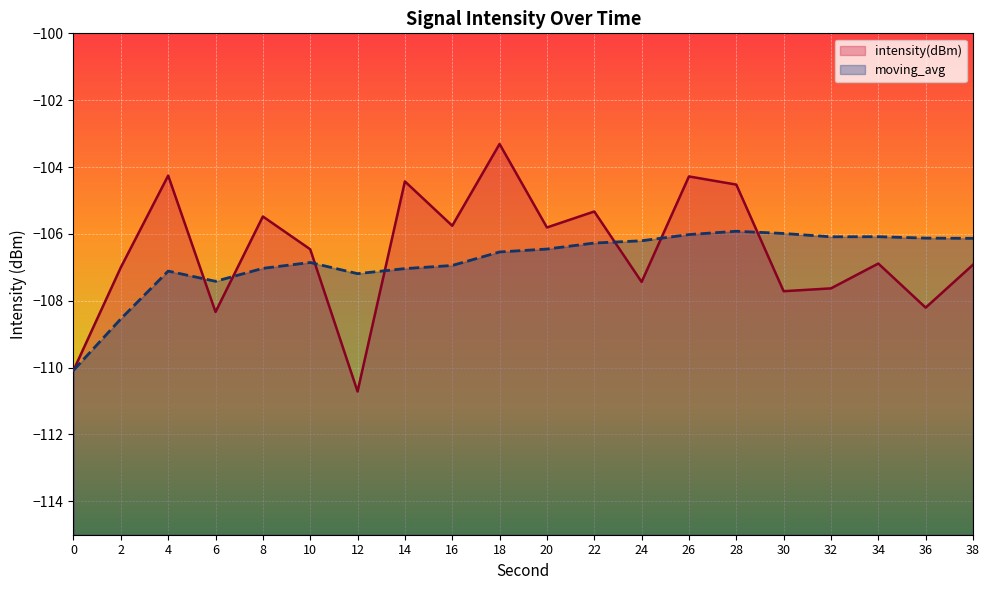

The value of moving_avg at 34 is -165.1. True or false?

False